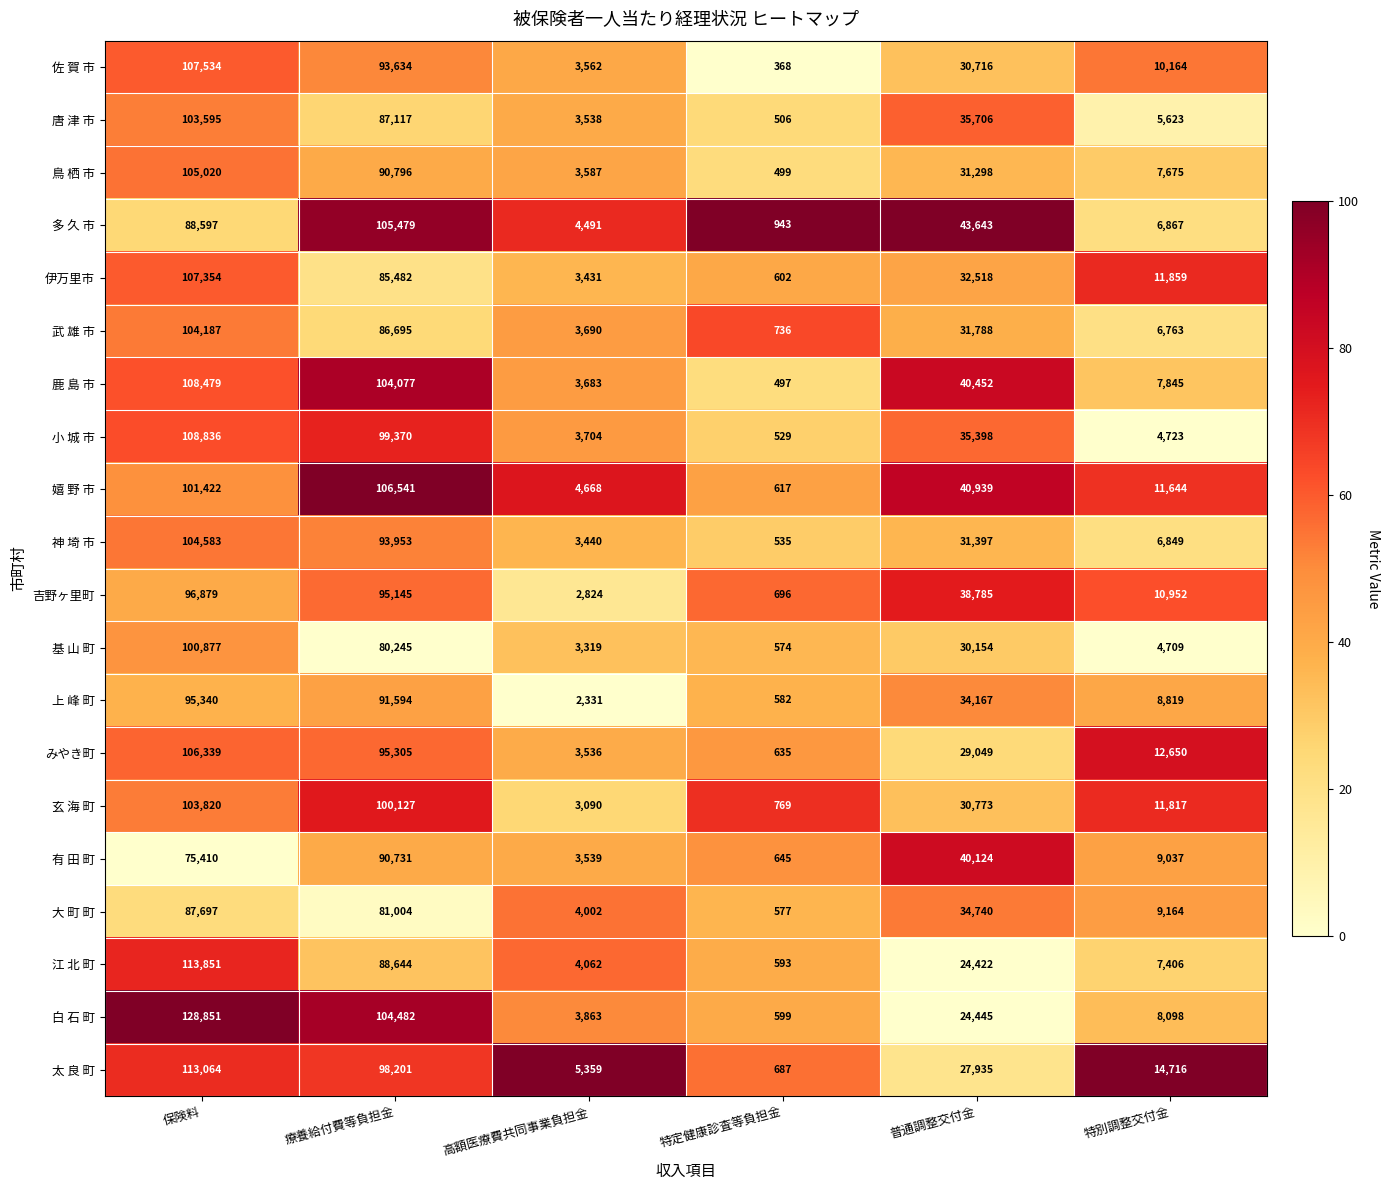

At which label is 佐 賀 市 closest to 53951?

普通調整交付金